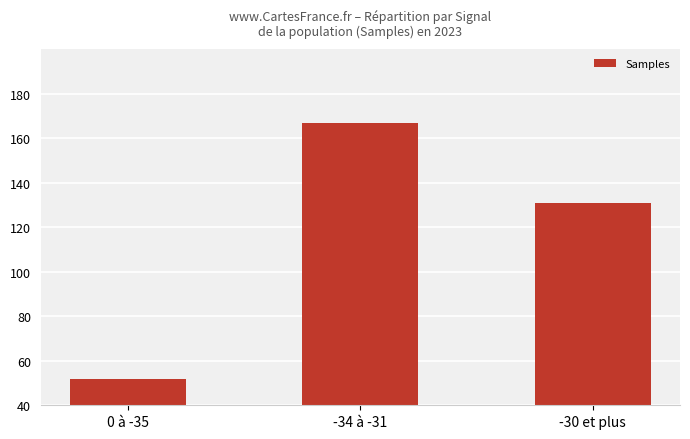

What is the label of the 2nd bar from the left?

-34 à -31